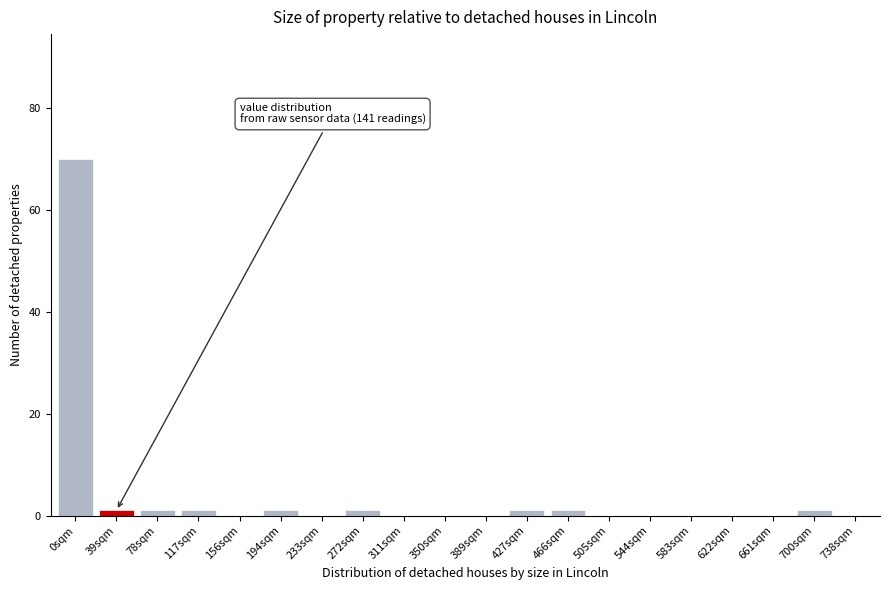

Reading left to right, what are all the values shown in this chart?

0sqm=70	39sqm=1	78sqm=1	117sqm=1	156sqm=0	194sqm=1	233sqm=0	272sqm=1	311sqm=0	350sqm=0	389sqm=0	427sqm=1	466sqm=1	505sqm=0	544sqm=0	583sqm=0	622sqm=0	661sqm=0	700sqm=1	738sqm=0